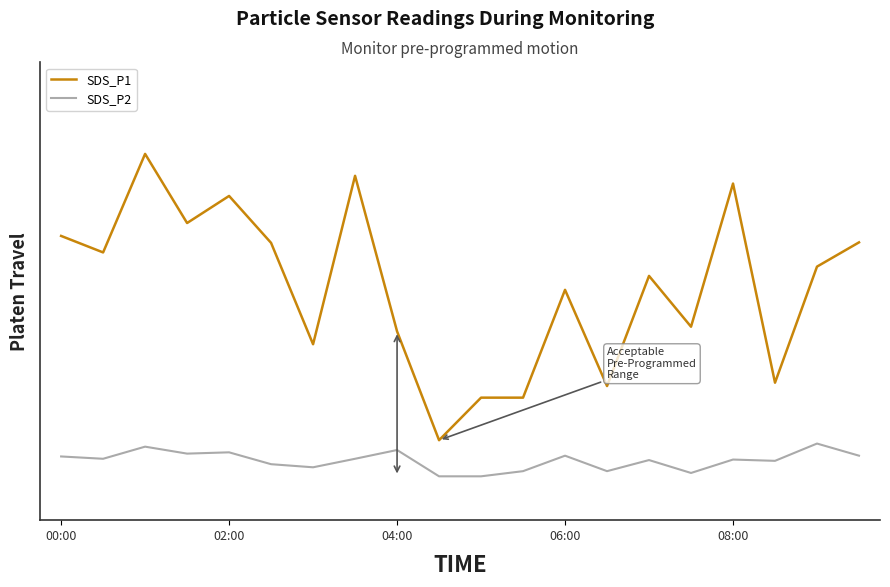

In SDS_P2, how many points are lower than both neighbors (excluding endpoints)?

6